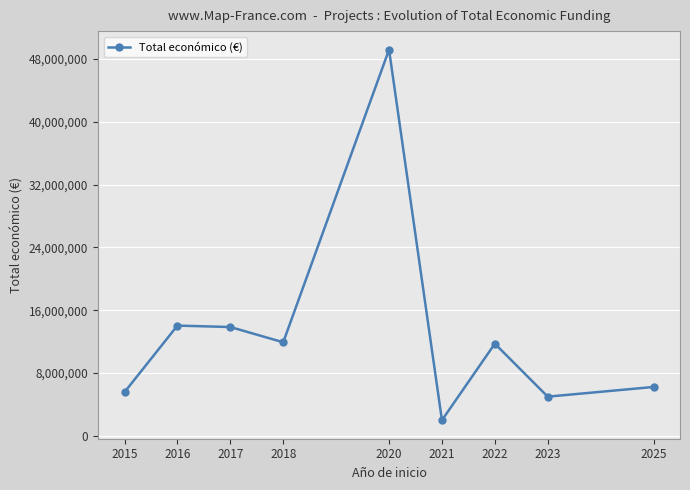

At which category does the data reach its first local valley?

2018